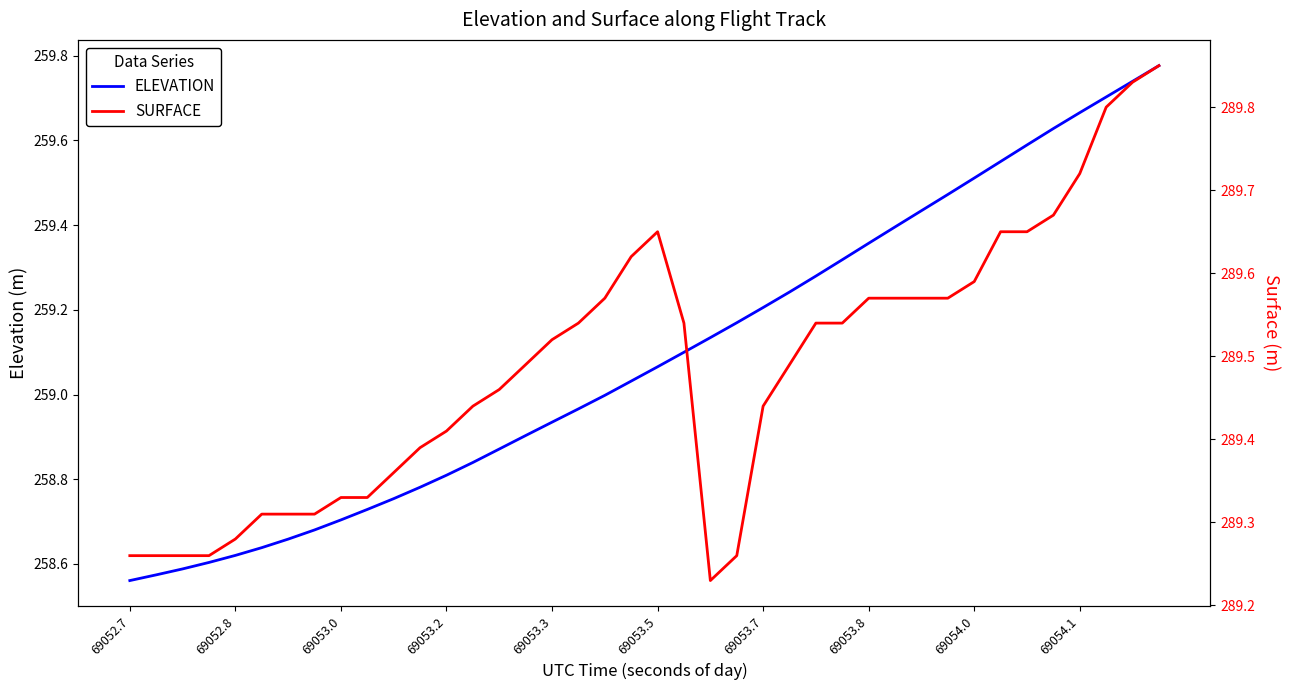

What is the maximum value for ELEVATION?

259.8